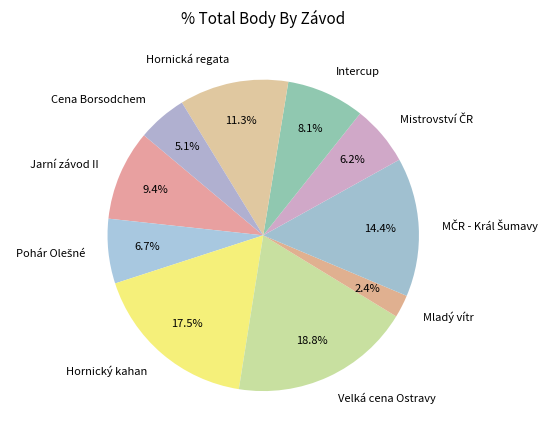

Is it true that Intercup is 8% of the pie?

True